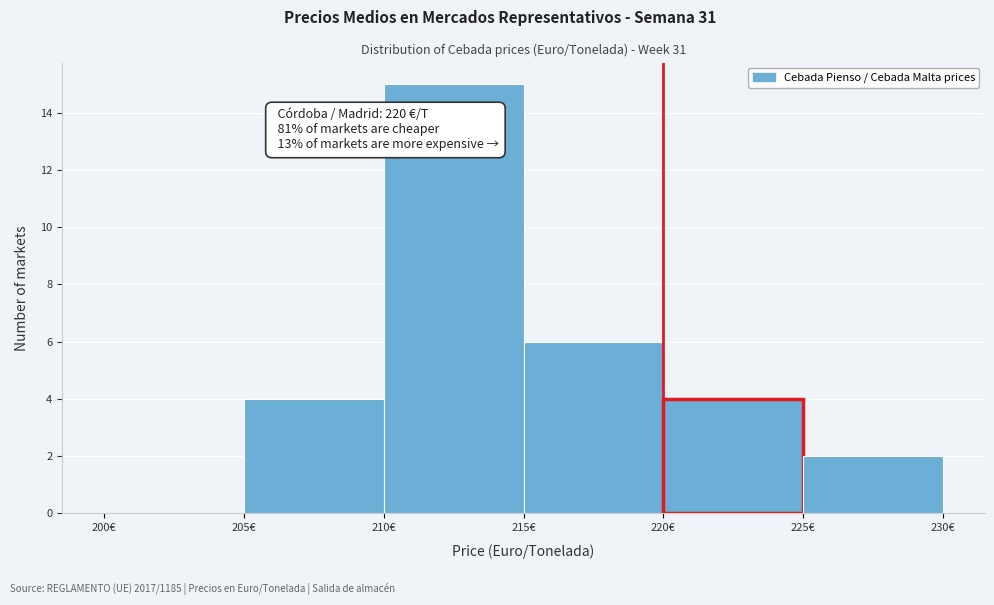

Which range on the x-axis has the tallest bar?

210 to 215